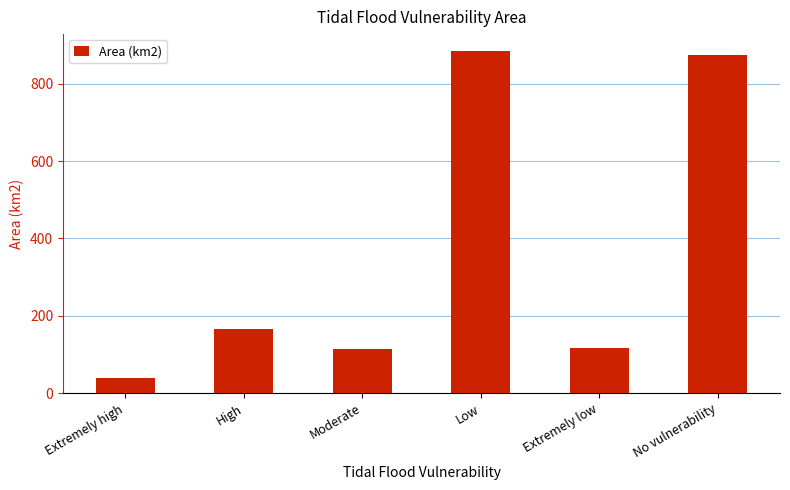

Which has a higher value, Extremely low or High?

High